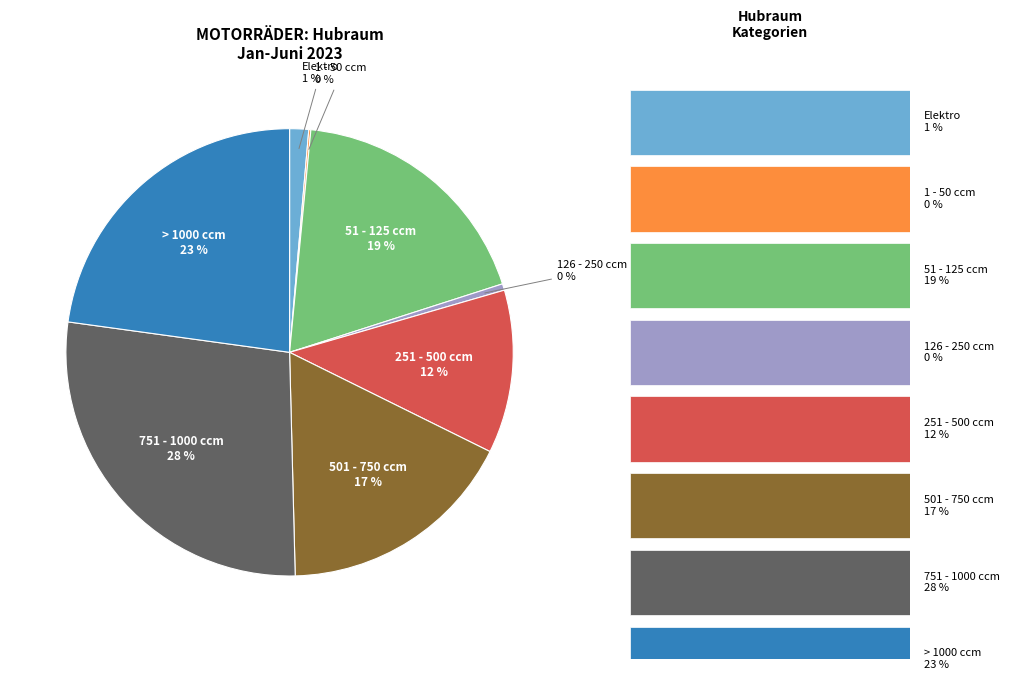

Rank the categories by value from lowest to highest.

1 - 50 ccm, 126 - 250 ccm, Elektro, 251 - 500 ccm, 501 - 750 ccm, 51 - 125 ccm, > 1000 ccm, 751 - 1000 ccm